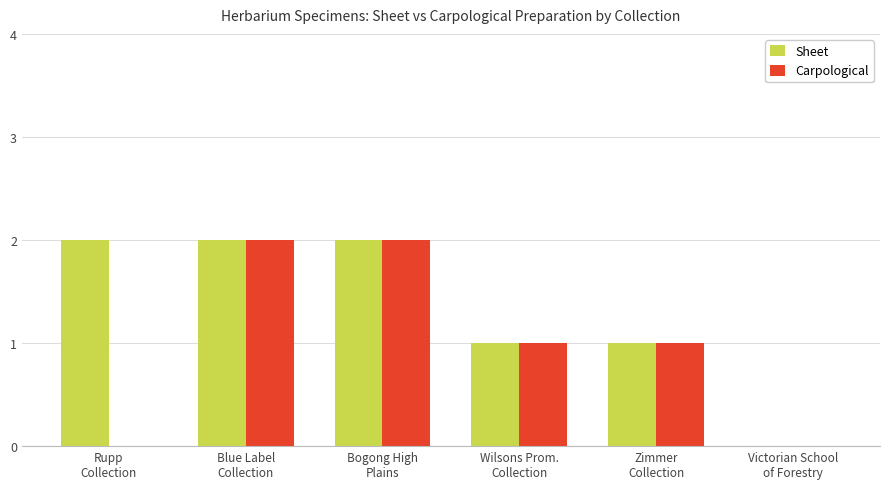

Are the bars horizontal?

No